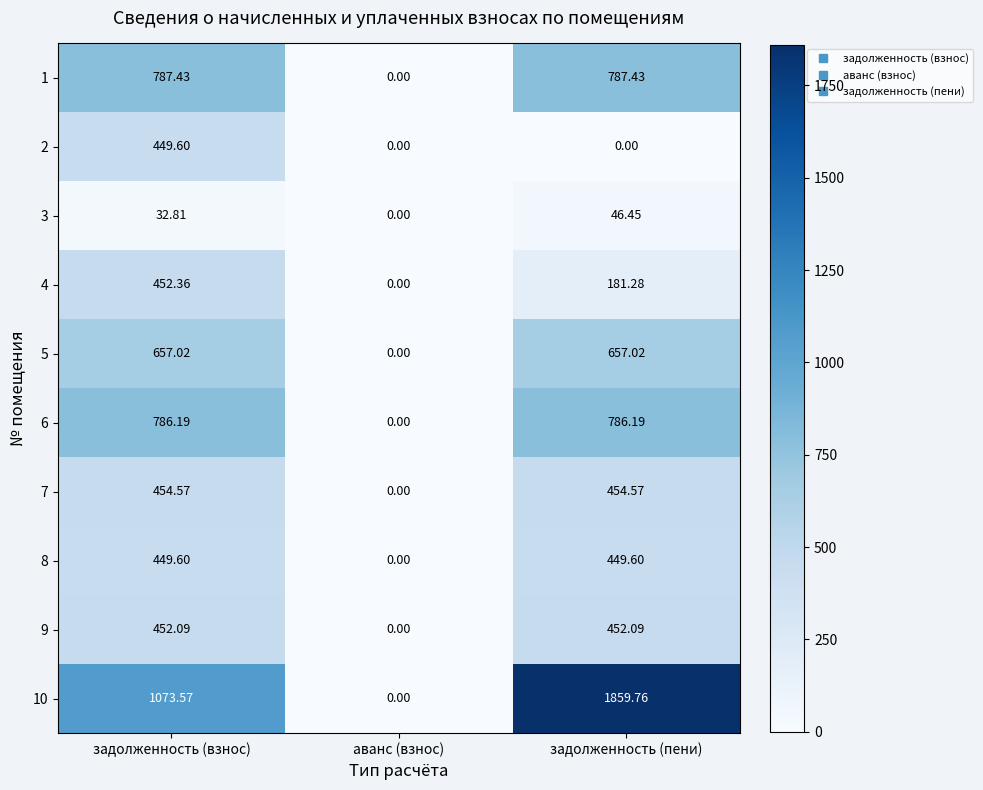

What is the total value across all series at задолженность (взнос)?

5595.2